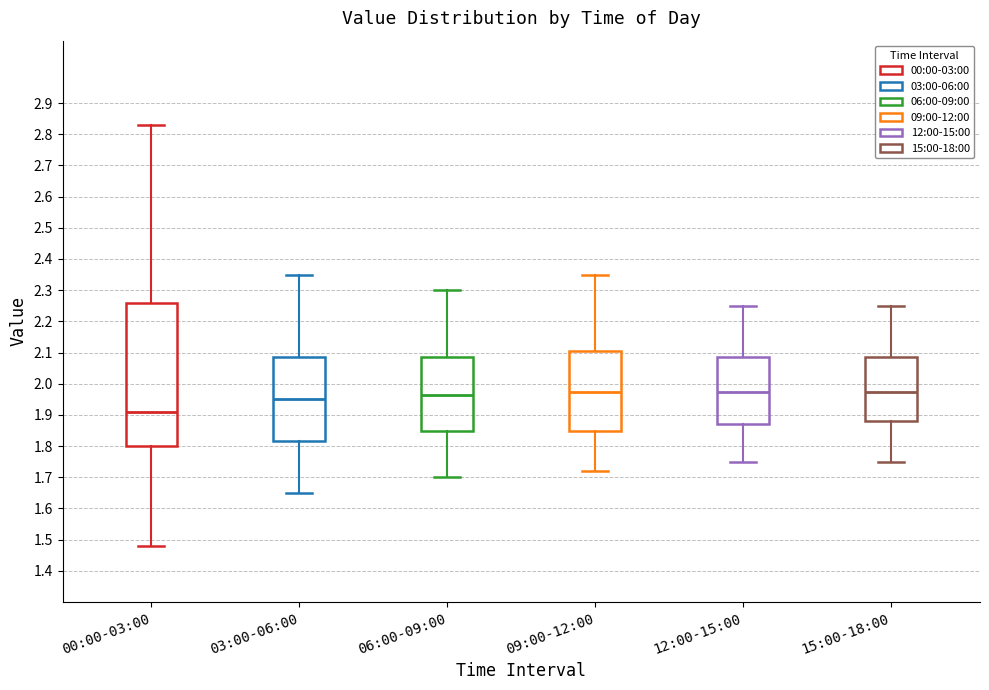

Reading left to right, read every box against the y-axis: the position of its median line, the range the box covers, and the ends of its whiskers. The values are not printed on the chart, so give them approximately, as read against the axis.

00:00-03:00: median 1.91, box 1.80 to 2.26, whiskers 1.48 to 2.83
03:00-06:00: median 1.95, box 1.82 to 2.09, whiskers 1.65 to 2.35
06:00-09:00: median 1.97, box 1.85 to 2.09, whiskers 1.70 to 2.30
09:00-12:00: median 1.98, box 1.85 to 2.11, whiskers 1.72 to 2.35
12:00-15:00: median 1.98, box 1.87 to 2.09, whiskers 1.75 to 2.25
15:00-18:00: median 1.98, box 1.88 to 2.09, whiskers 1.75 to 2.25